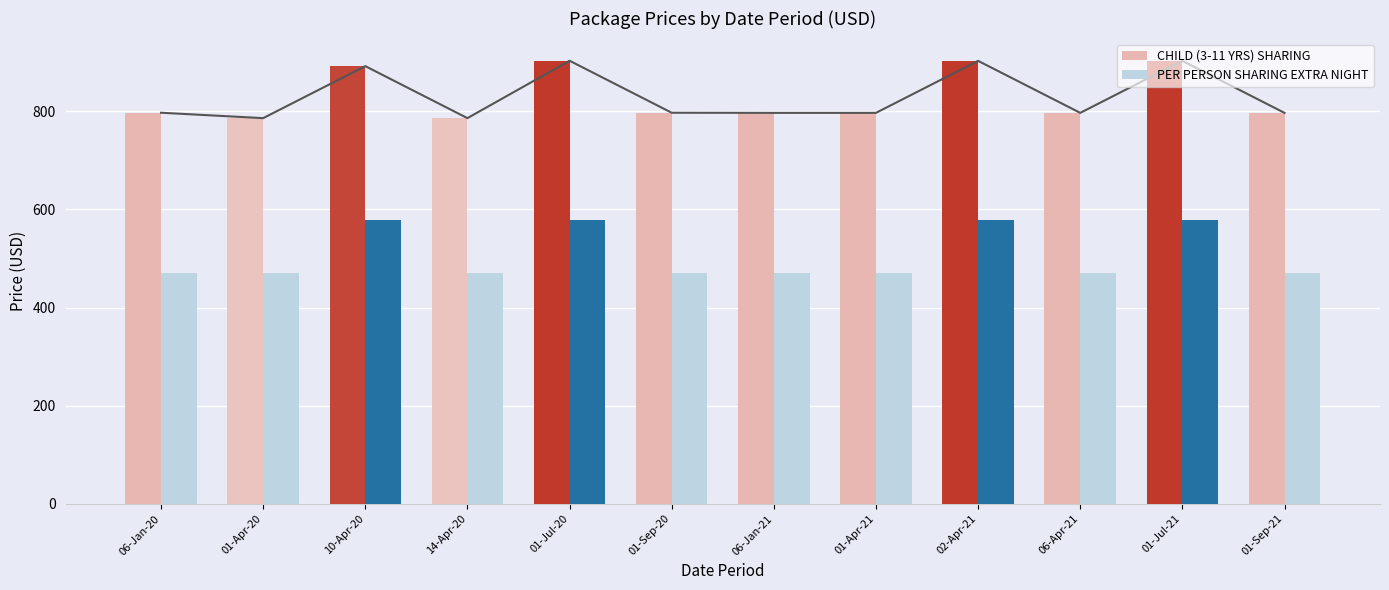

What is the label of the 10th bar from the right?

10-Apr-20